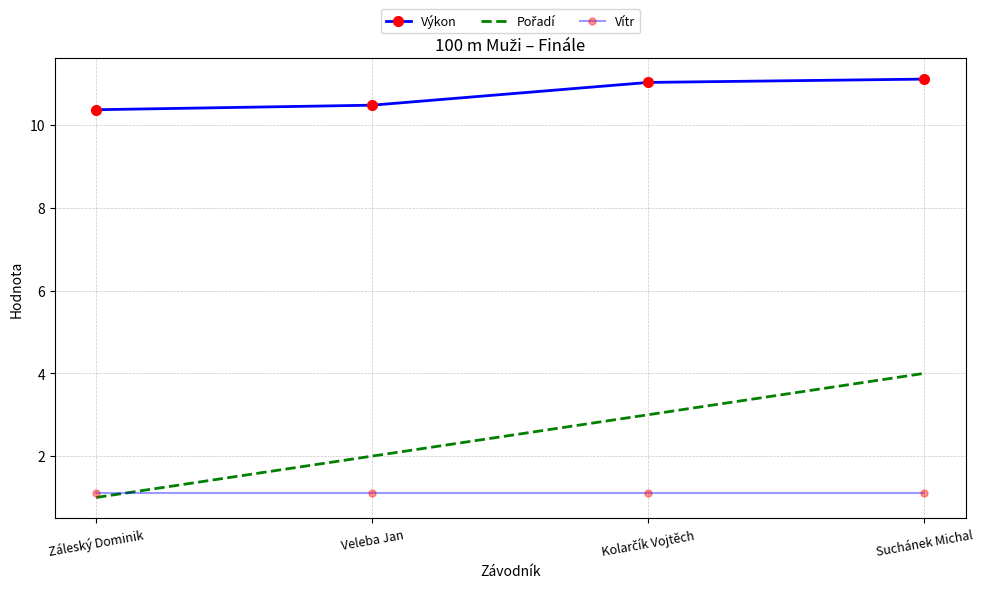

Is it true that Výkon equals 5.5 at Veleba Jan?

False